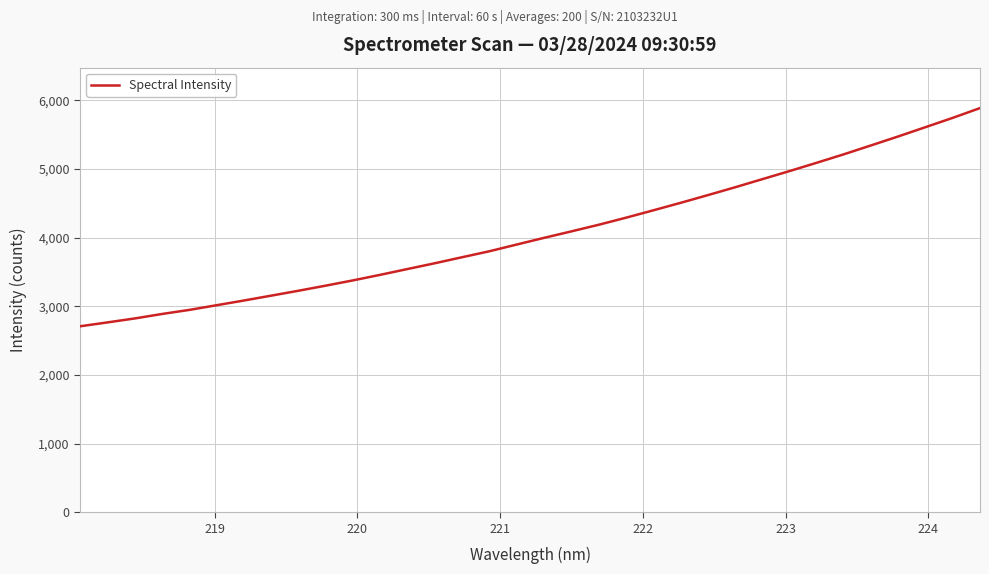

Count the number of values greater than 3996.

17